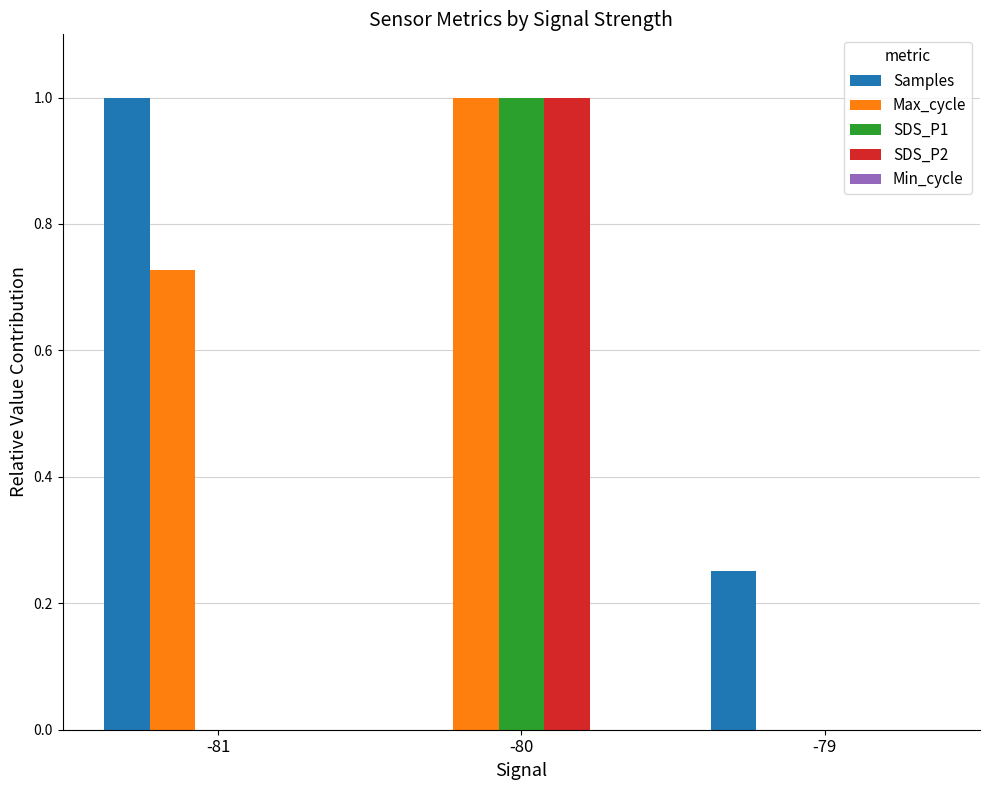

Count the number of categories in the chart.

3